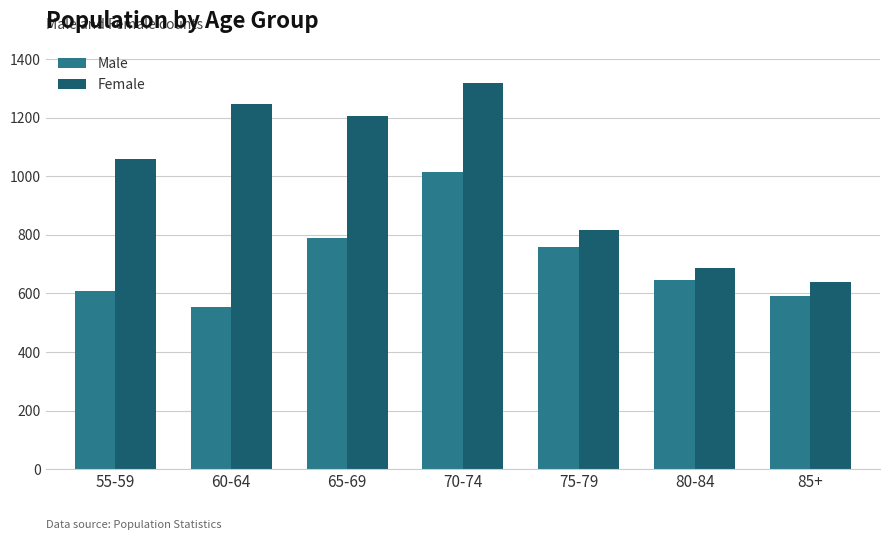

Which category has the lowest value across all series?

60-64